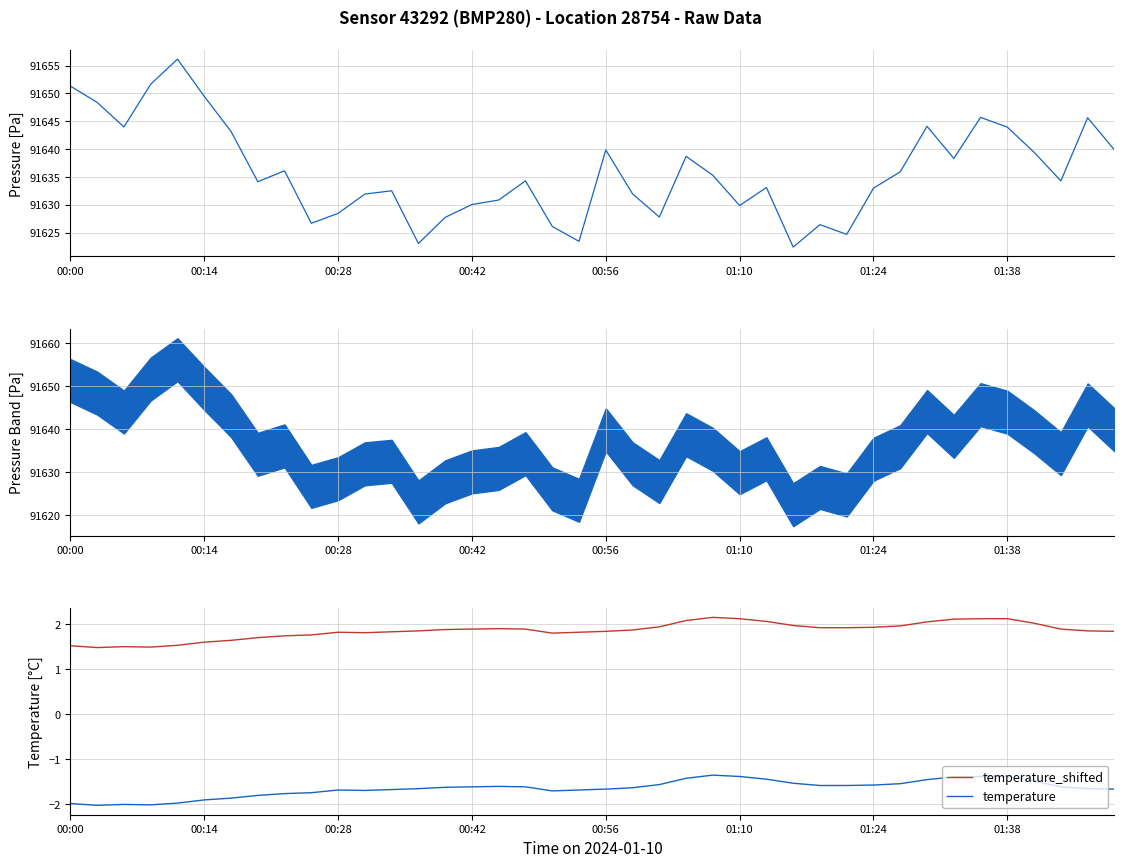

True or false: temperature_shifted and temperature intersect in this chart.

False